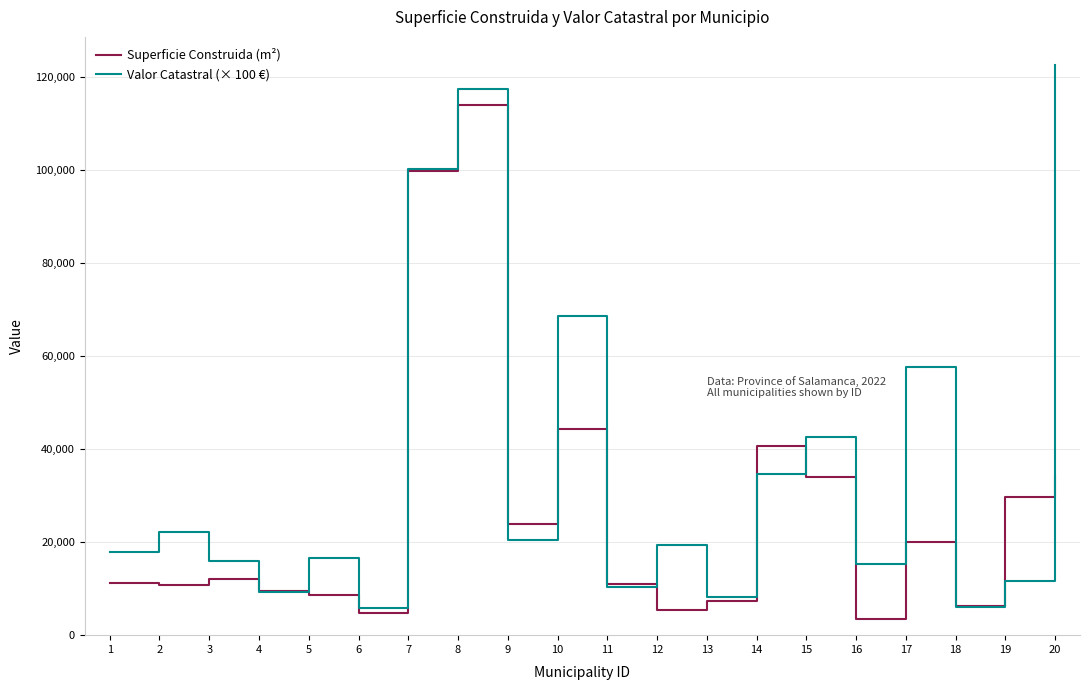

How many series are shown in this chart?

2